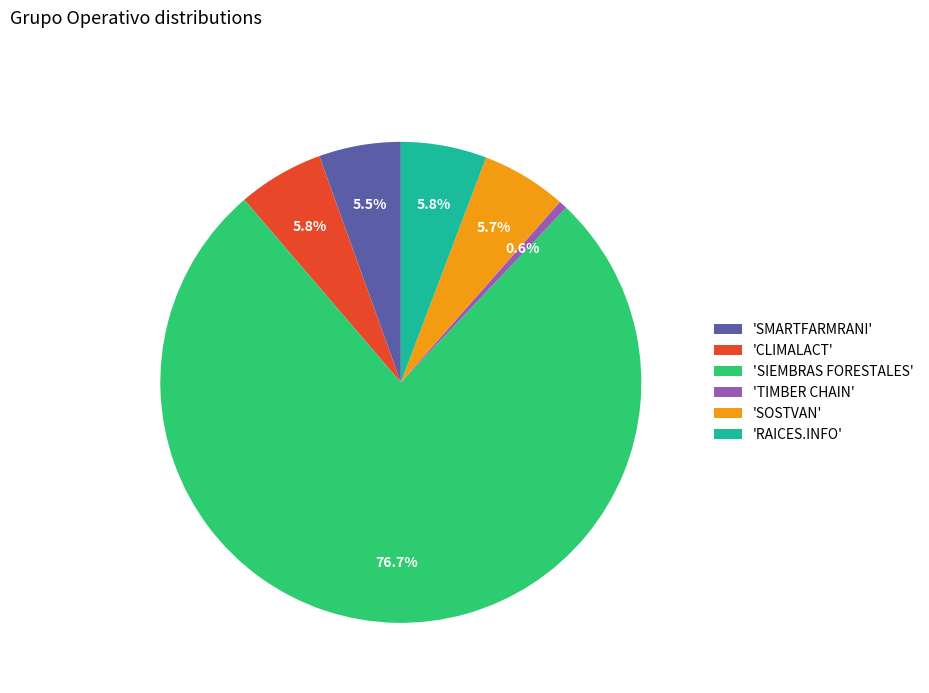

Which slice is the smallest?

'TIMBER CHAIN'